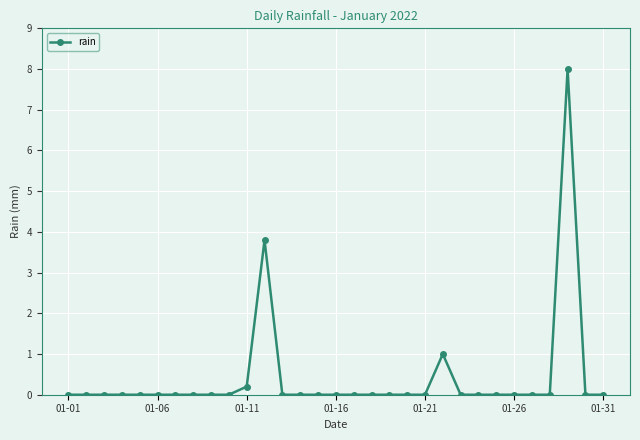

How many lines are shown in the chart?

1